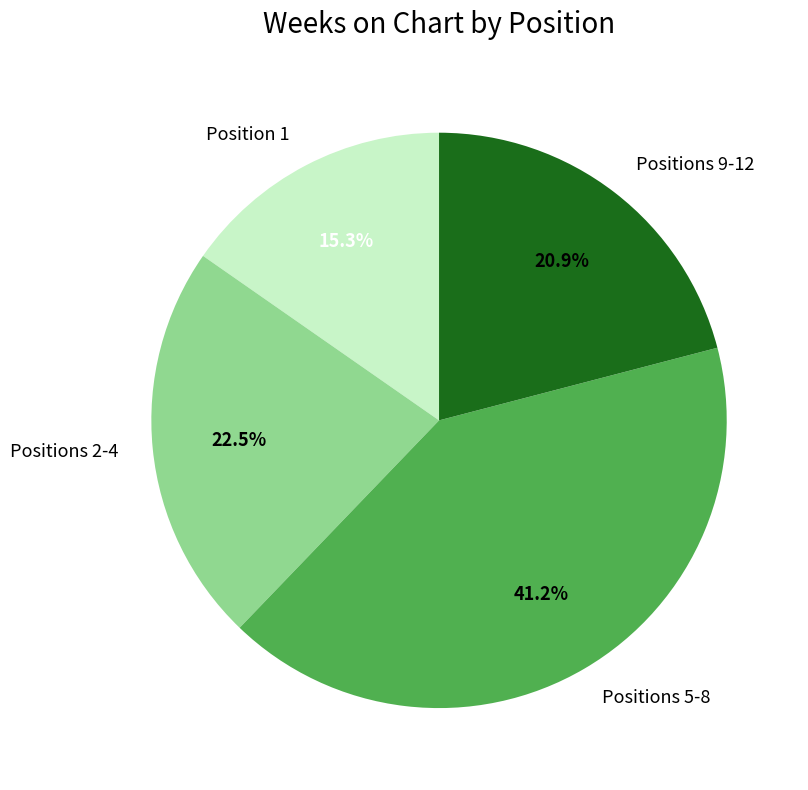

Between Positions 5-8 and Position 1, which is larger?

Positions 5-8